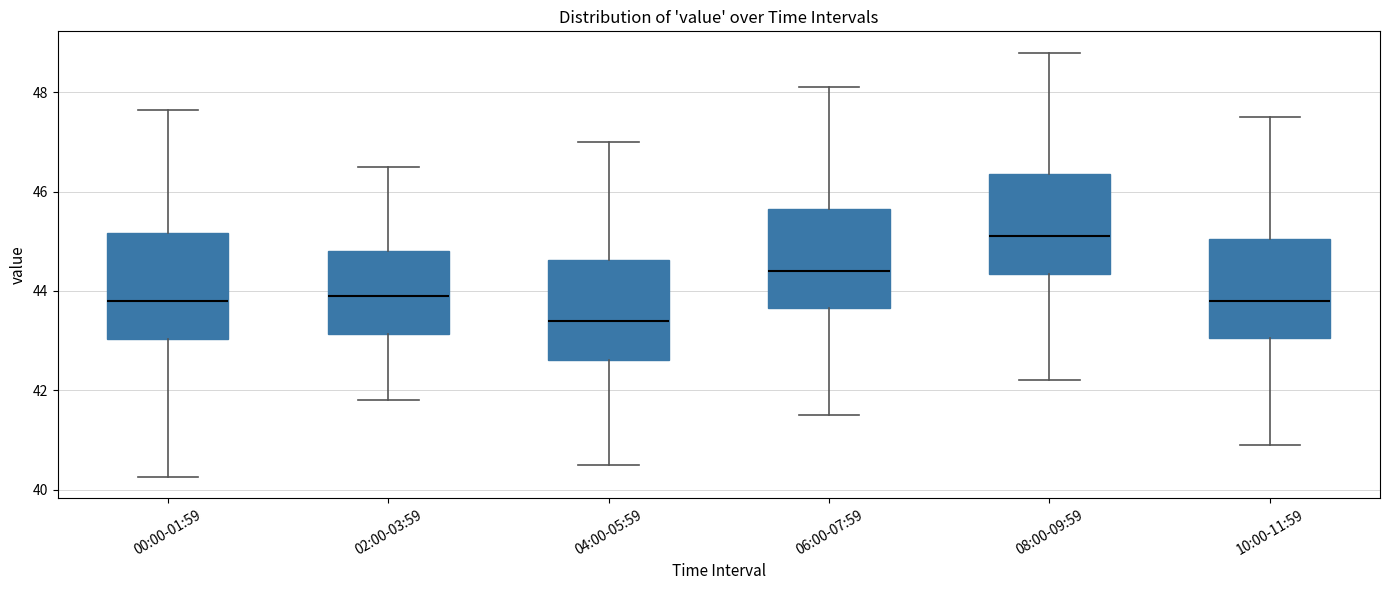

Reading left to right, read every box against the y-axis: the position of its median line, the range the box covers, and the ends of its whiskers. The values are not printed on the chart, so give them approximately, as read against the axis.

00:00-01:59: median 43.8, box 43.0 to 45.2, whiskers 40.2 to 47.6
02:00-03:59: median 44.0, box 43.2 to 44.8, whiskers 41.8 to 46.6
04:00-05:59: median 43.4, box 42.6 to 44.6, whiskers 40.6 to 47.0
06:00-07:59: median 44.4, box 43.6 to 45.6, whiskers 41.6 to 48.2
08:00-09:59: median 45.2, box 44.4 to 46.4, whiskers 42.2 to 48.8
10:00-11:59: median 43.8, box 43.0 to 45.0, whiskers 41.0 to 47.6